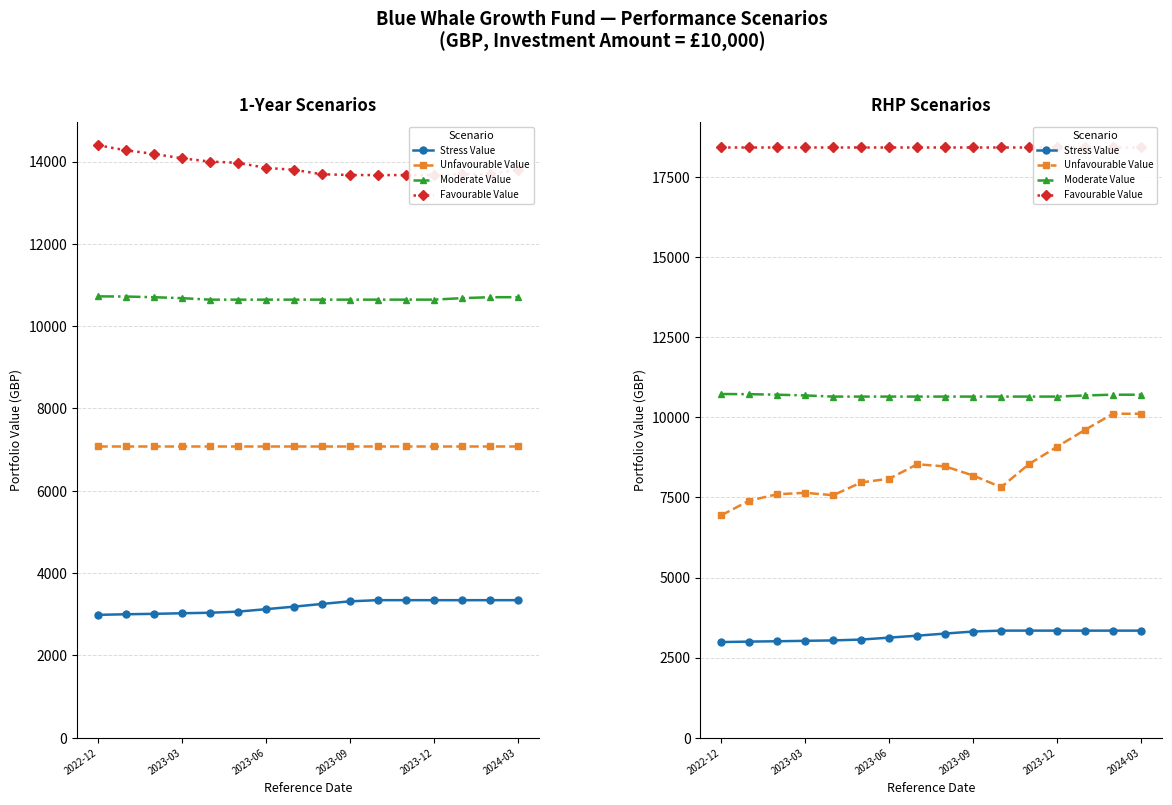

True or false: Favourable Value and Moderate Value cross at least once.

False